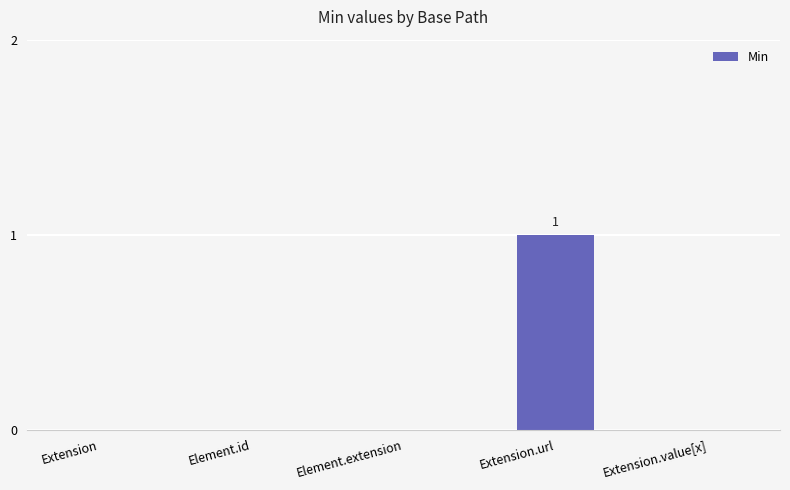

Which label corresponds to the largest value in the chart?

Extension.url